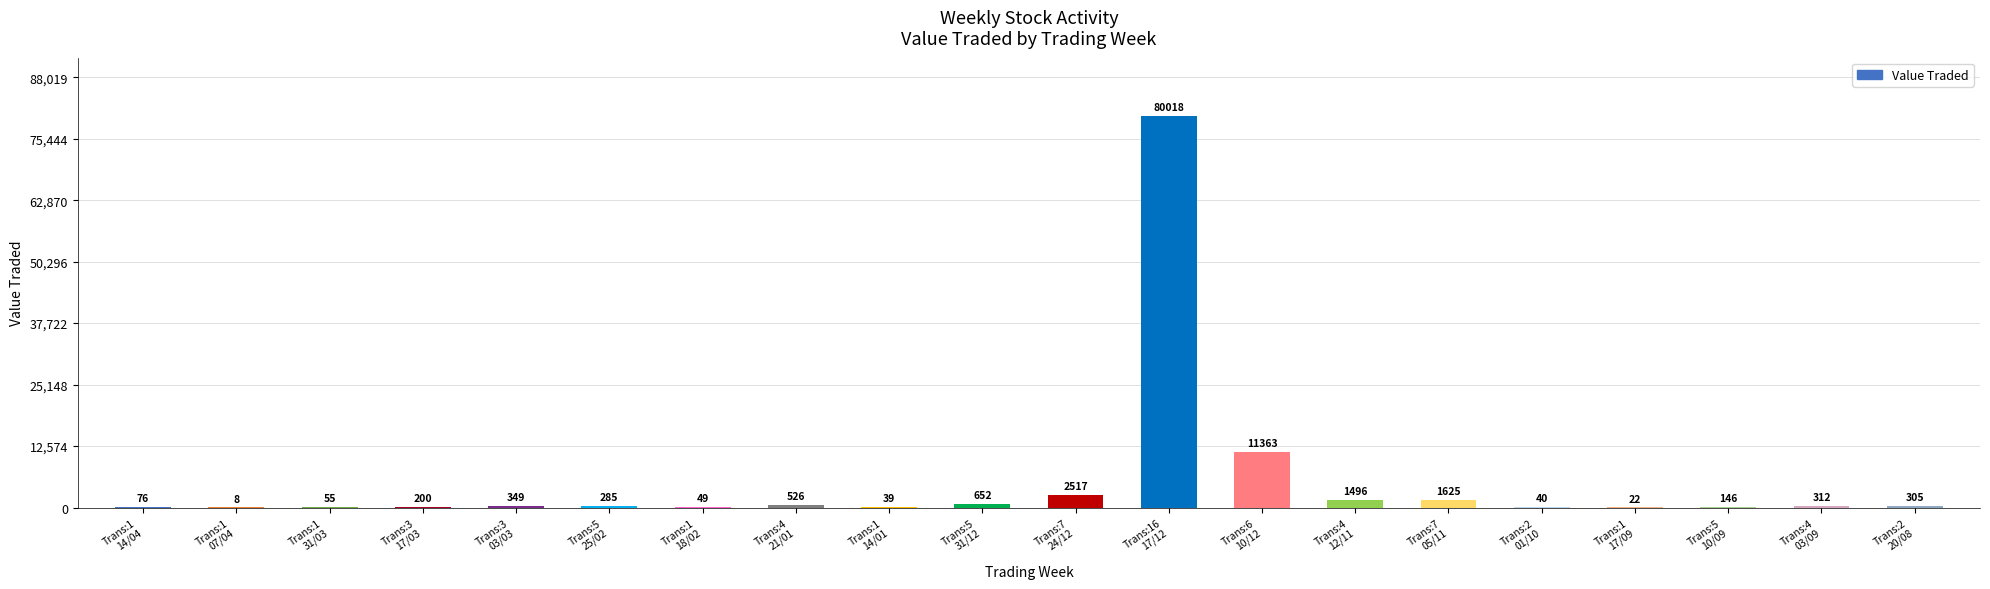

At which category is the sum across all series the highest?

17/12